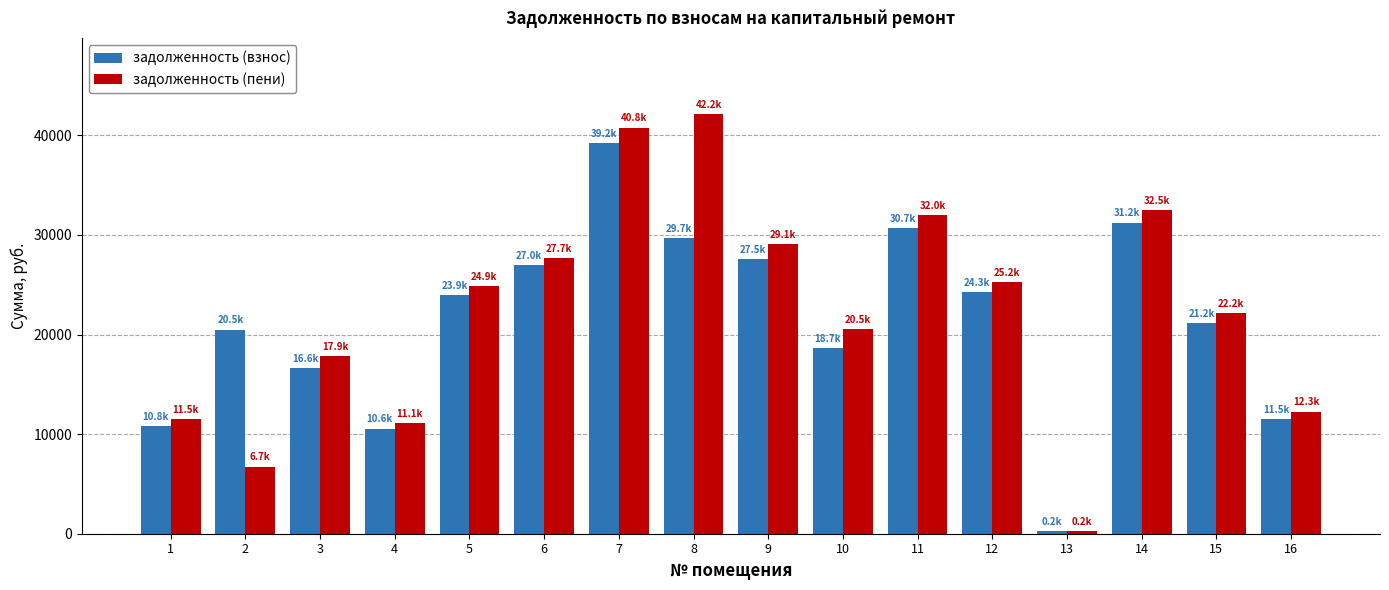

What is the average value of the задолженность (пени) series?

22295.7